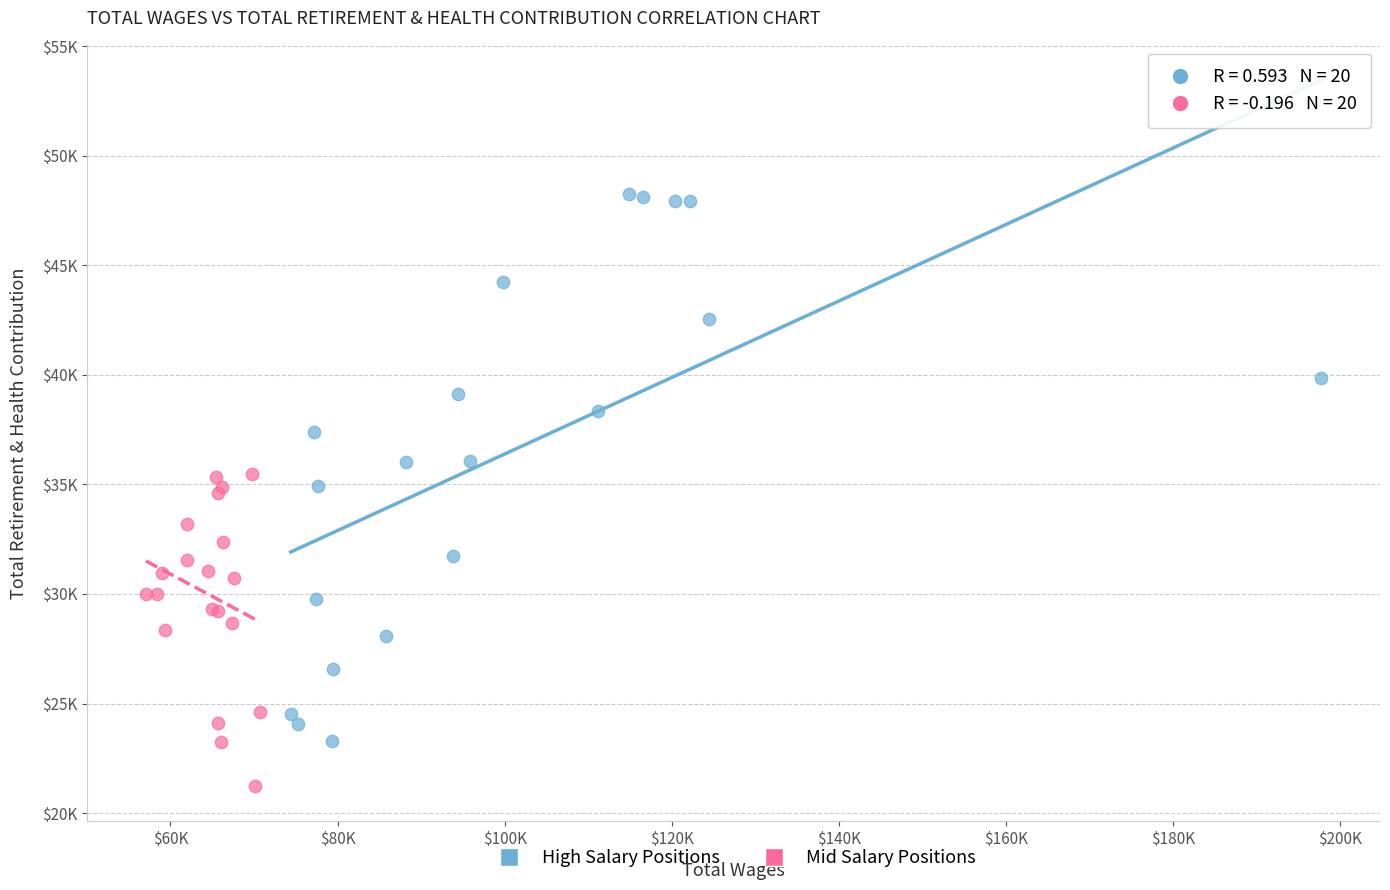

What are all the series names shown in the legend?

High Salary Positions, Mid Salary Positions